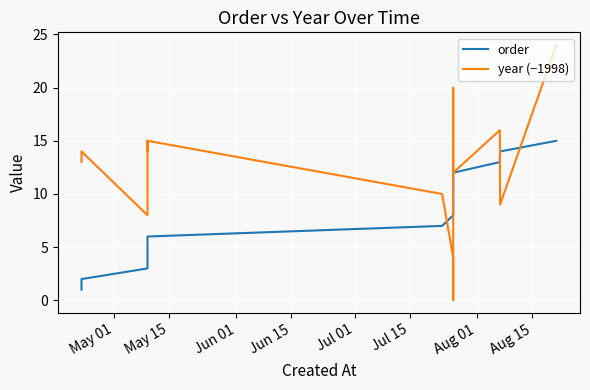

What is the average value of the year (−1998) series?

13